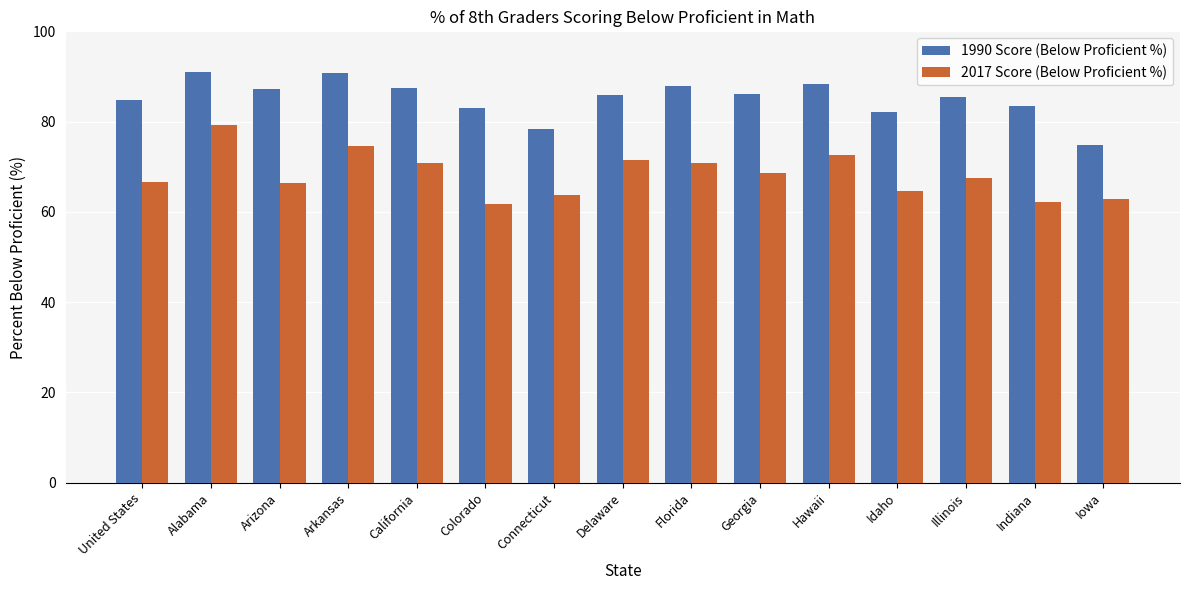

How many distinct data groups are displayed?

2